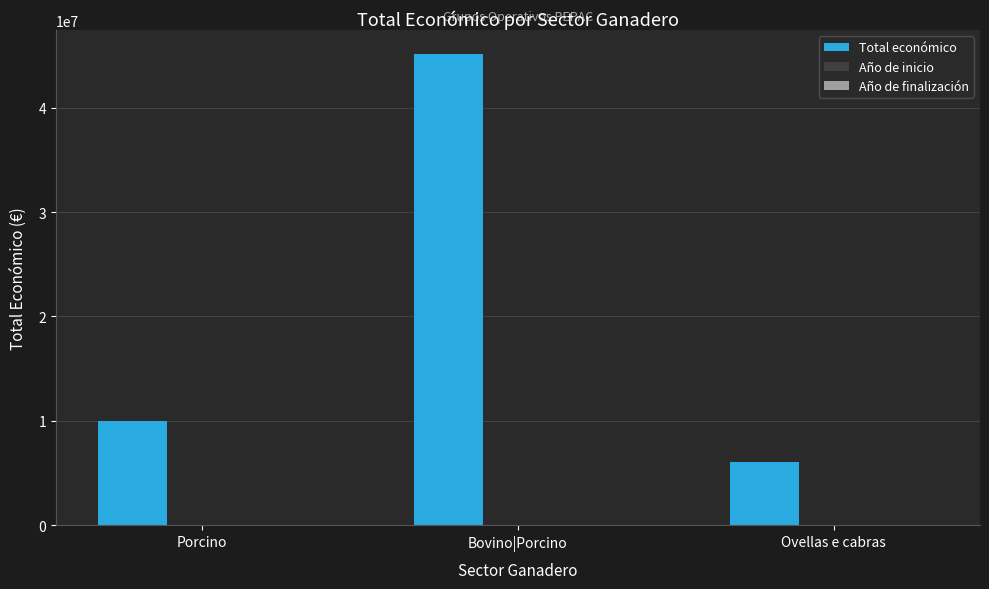

Count the number of data series in this chart.

3